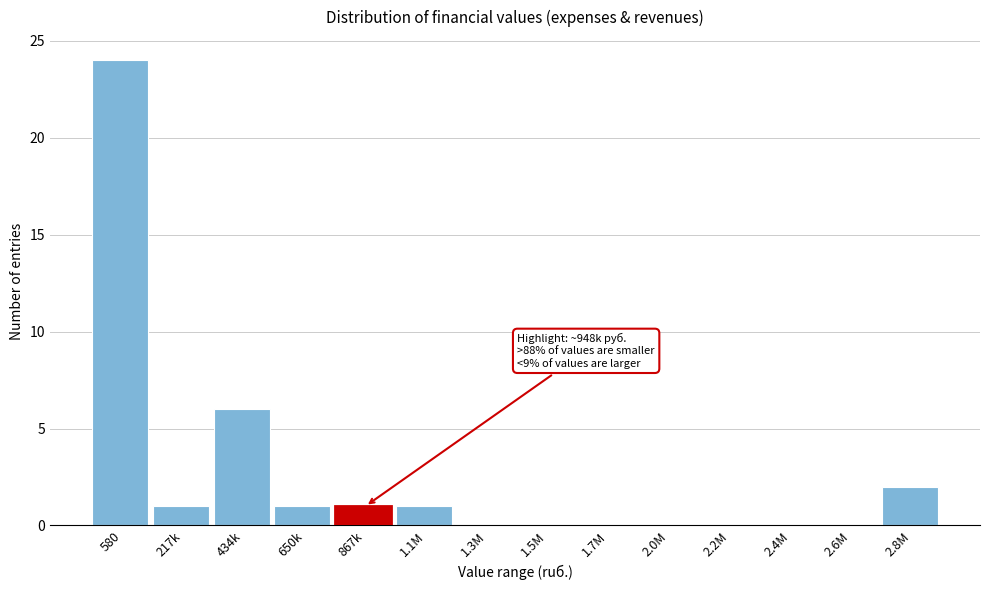

Reading left to right, transcribe all the data shown in this chart.

580=24	217k=1	434k=6	650k=1	867k=1	1.1M=1	1.3M=0	1.5M=0	1.7M=0	2.0M=0	2.2M=0	2.4M=0	2.6M=0	2.8M=2